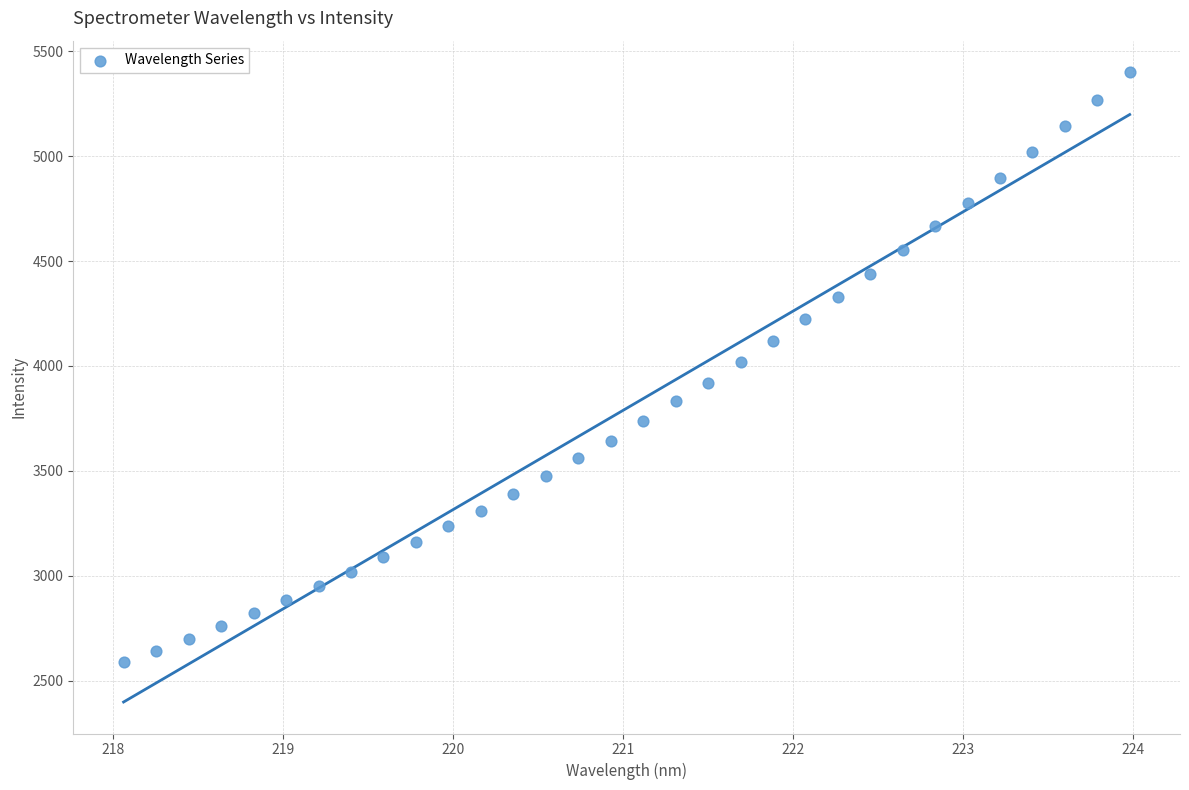

What is the range of X values (max minus min)?

5.9